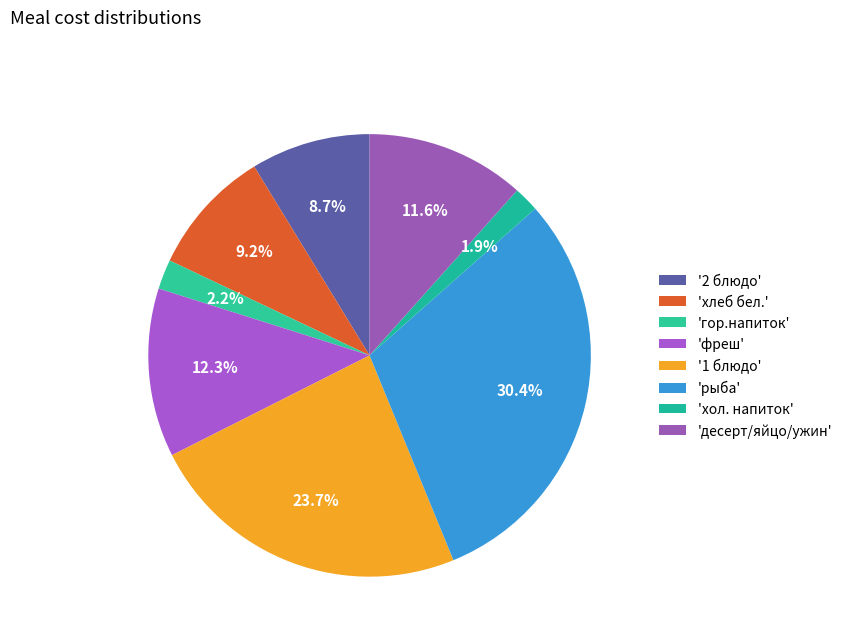

How many slices are in this pie chart?

8